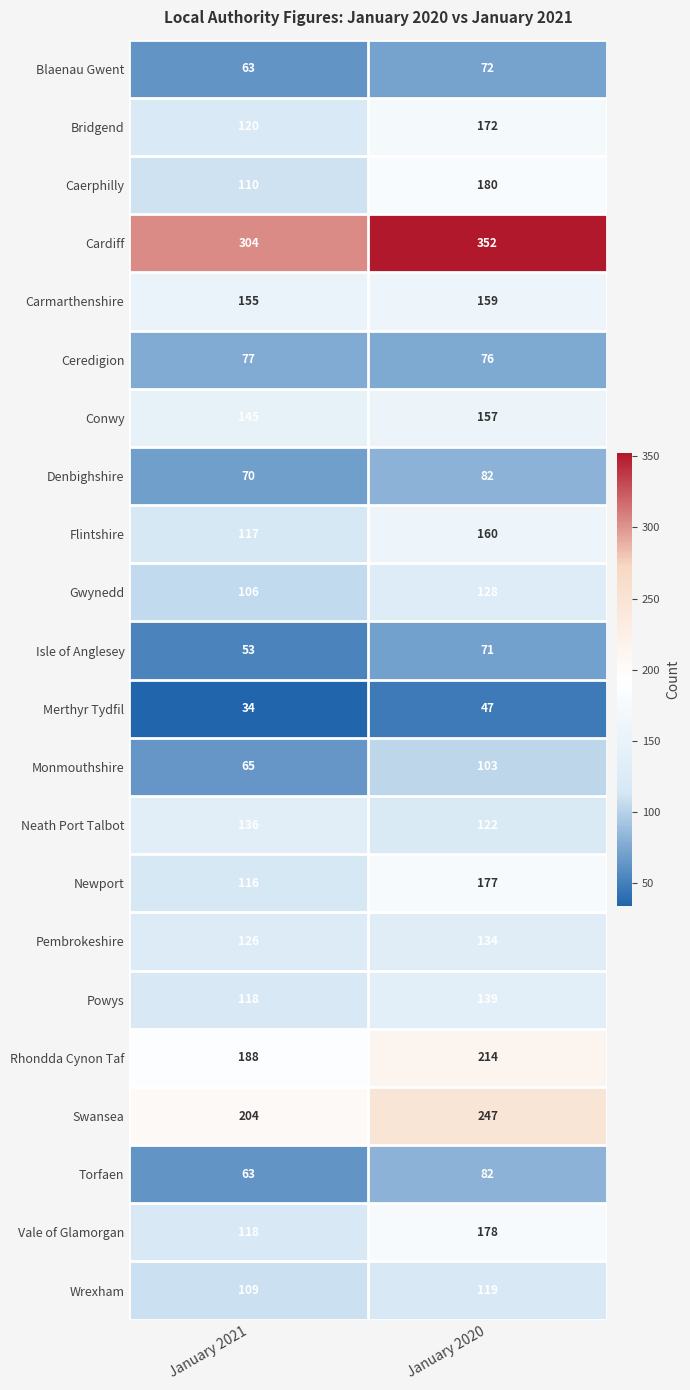

What is the difference between the highest and lowest values at January 2021?

270